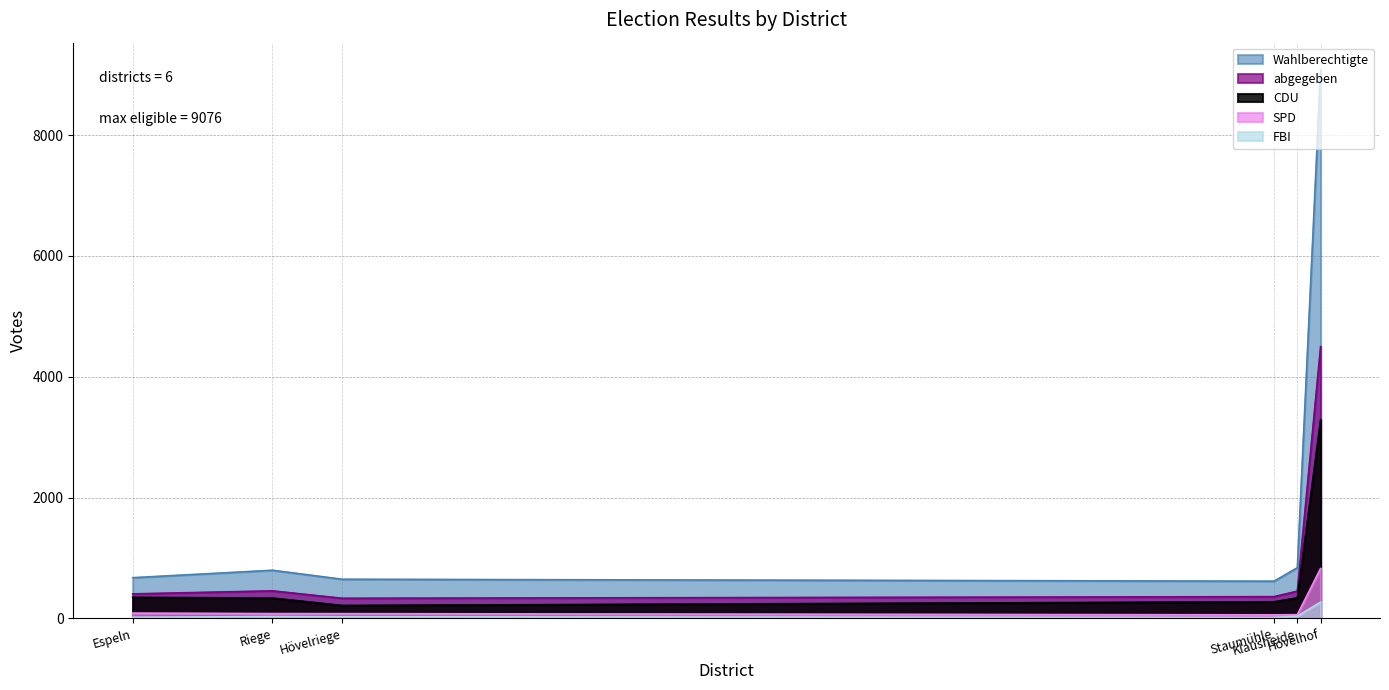

At which category is the sum across all series the highest?

Hövelhof